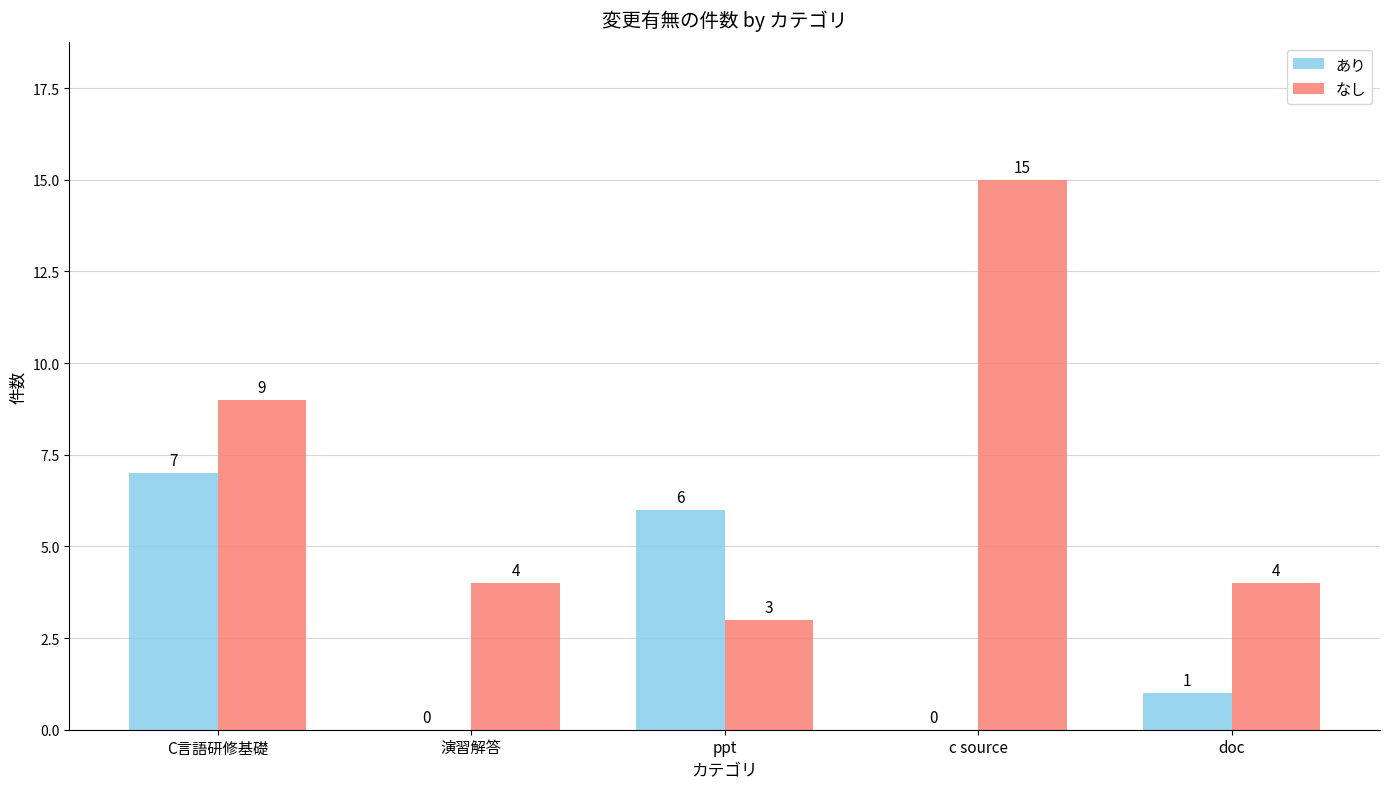

Reading left to right, list all the values displayed in this chart.

あり: C言語研修基礎=7	演習解答=0	ppt=6	c source=0	doc=1
なし: C言語研修基礎=9	演習解答=4	ppt=3	c source=15	doc=4